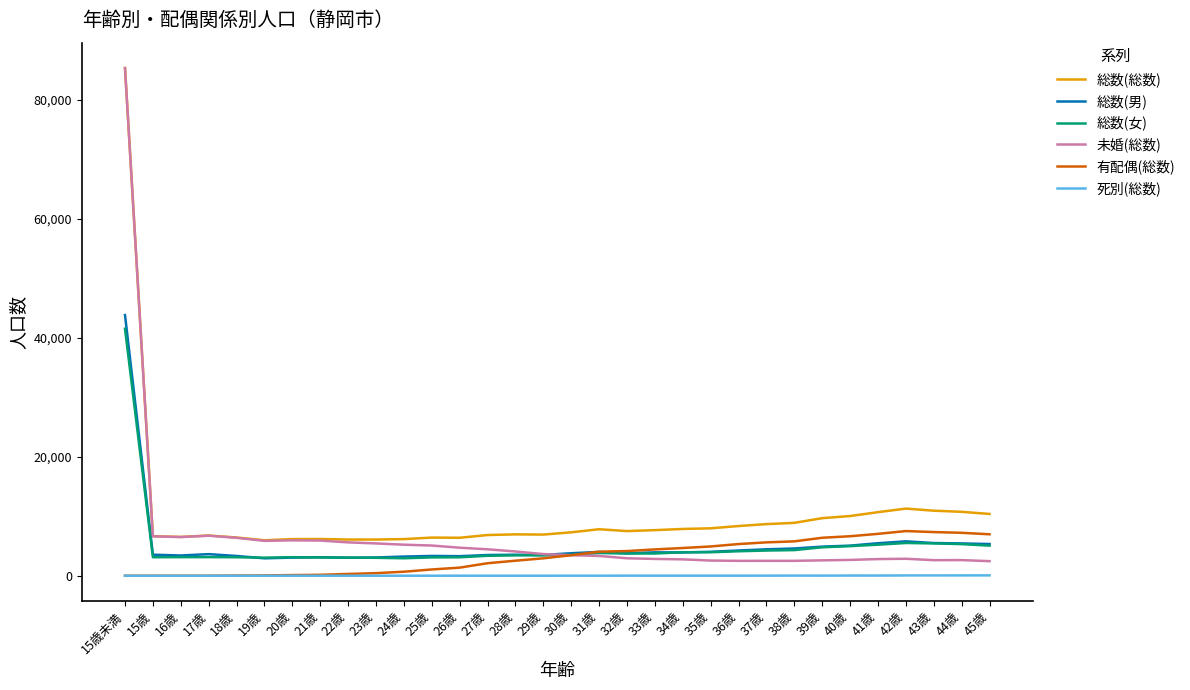

The 総数(男) series shows 4440 at 37歳. True or false?

True